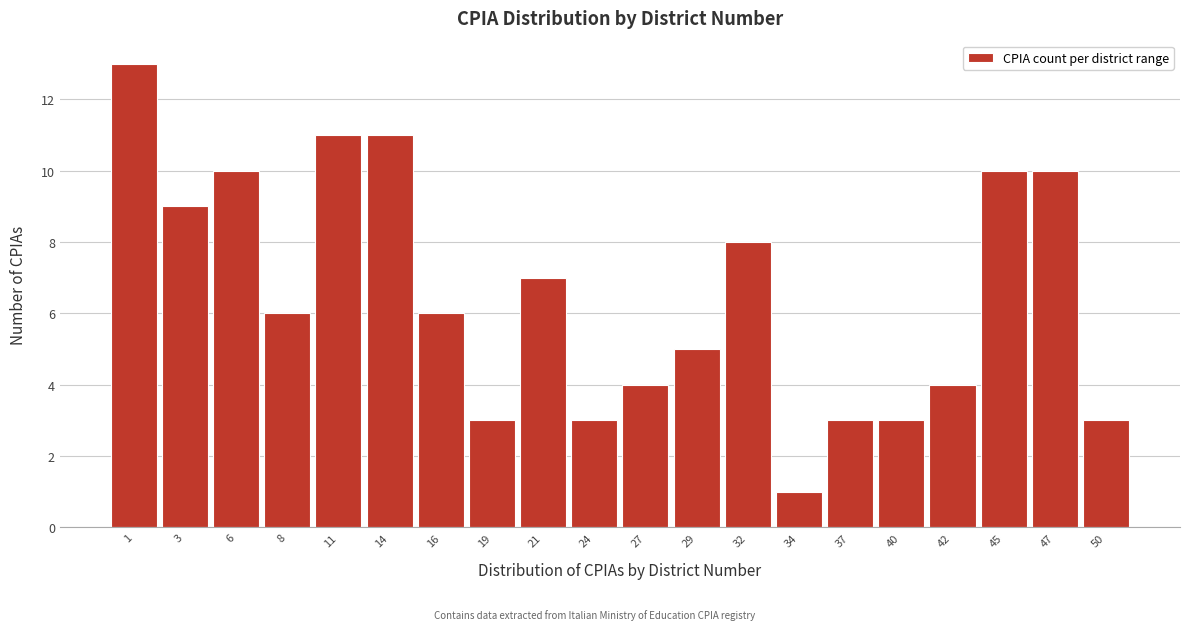

Reading left to right, extract all data points from this chart.

1=13	3=9	6=10	8=6	11=11	14=11	16=6	19=3	21=7	24=3	27=4	29=5	32=8	34=1	37=3	40=3	42=4	45=10	47=10	50=3